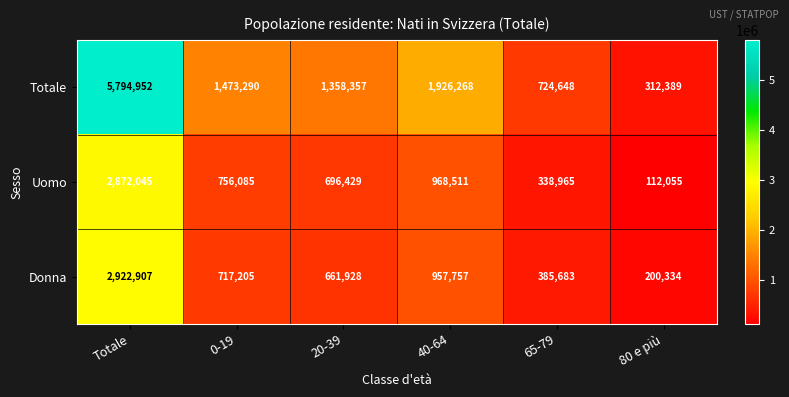

Is it true that Uomo equals 1312745 at Totale?

False